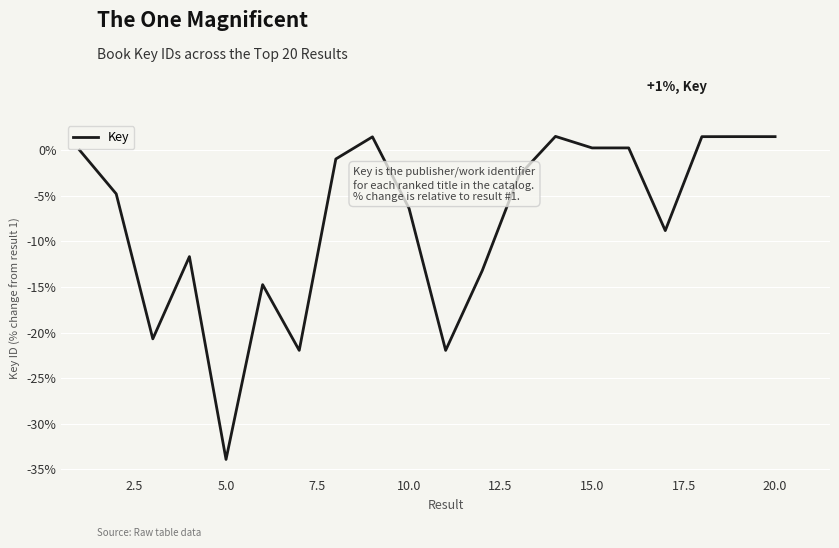

What is the smallest value displayed?

-33.9